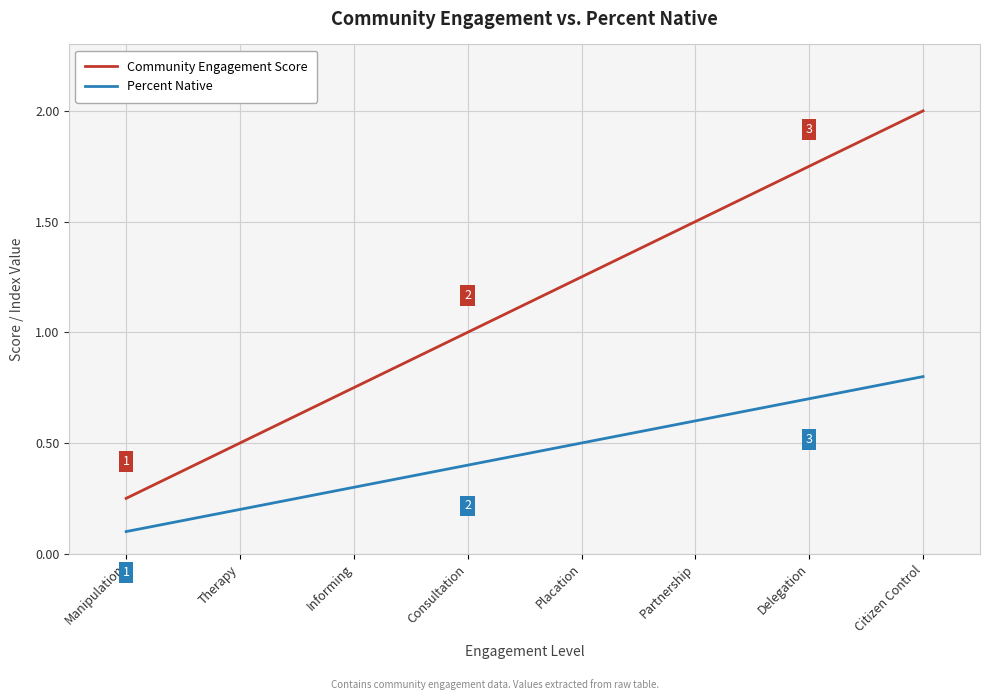

What is the sum of all Community Engagement Score values?

9.0